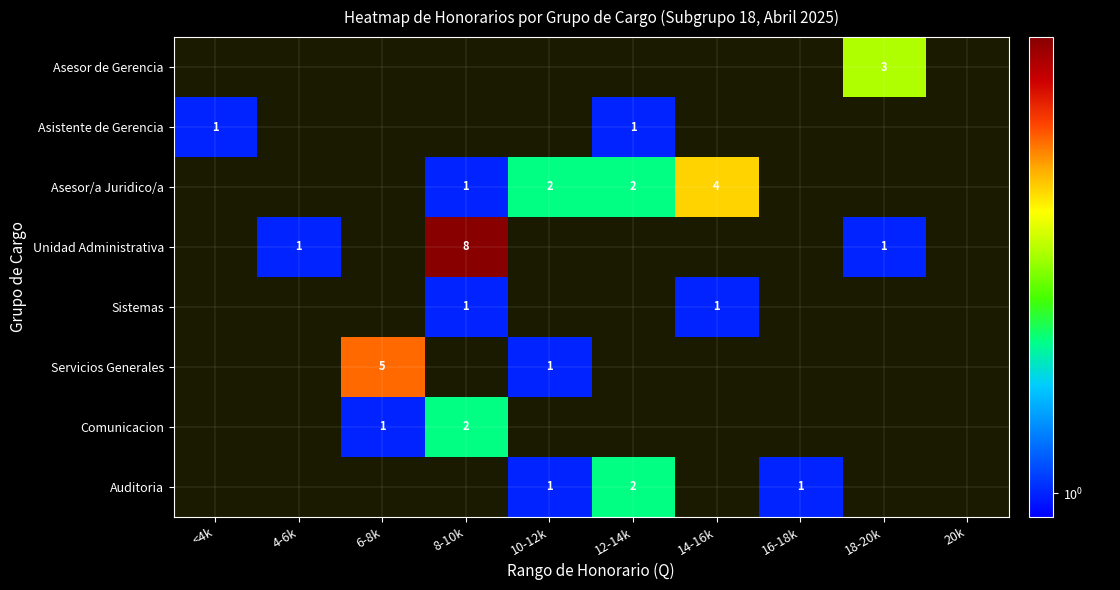

Is it true that Auditoria equals 2 at 10-12k?

False